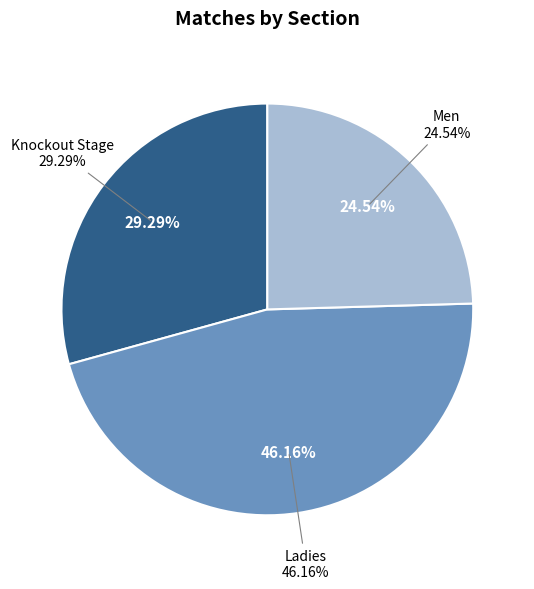

The Ladies slice represents 30% of the pie. True or false?

False